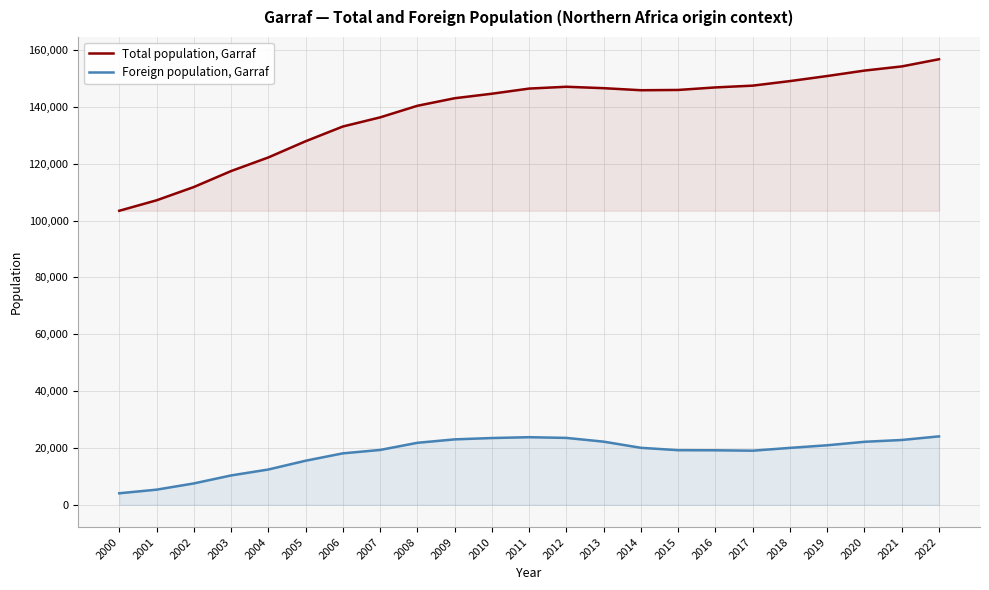

Where is the first local minimum for Foreign population, Garraf?

2017